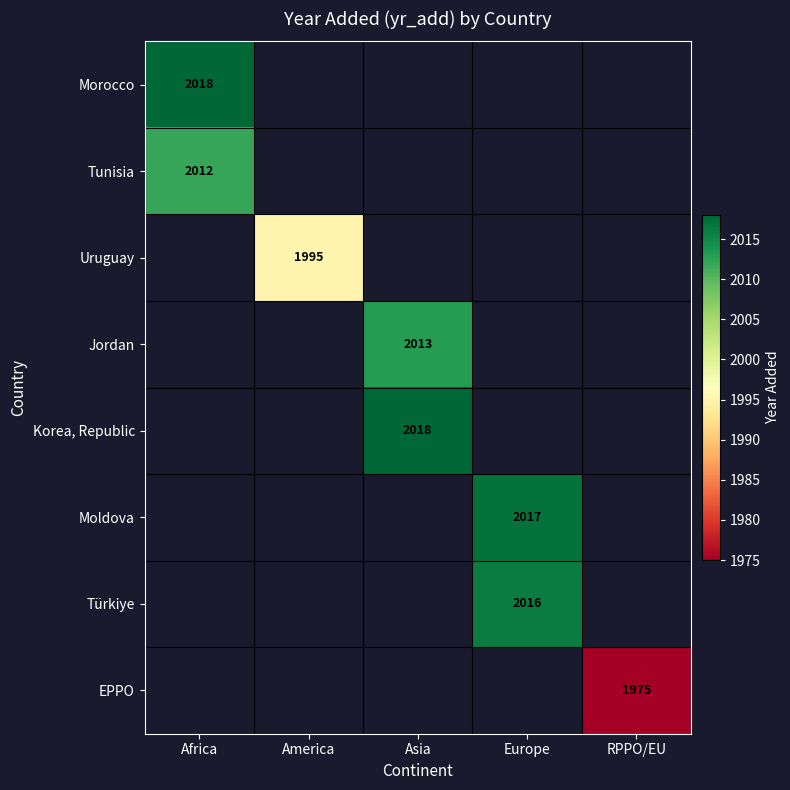

Count the number of data series in this chart.

8